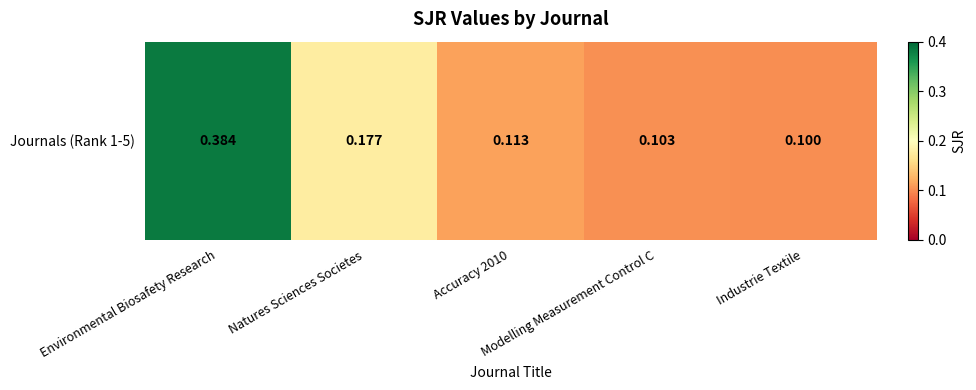

What is the change in value from Environmental Biosafety Research to Industrie Textile?

-0.3